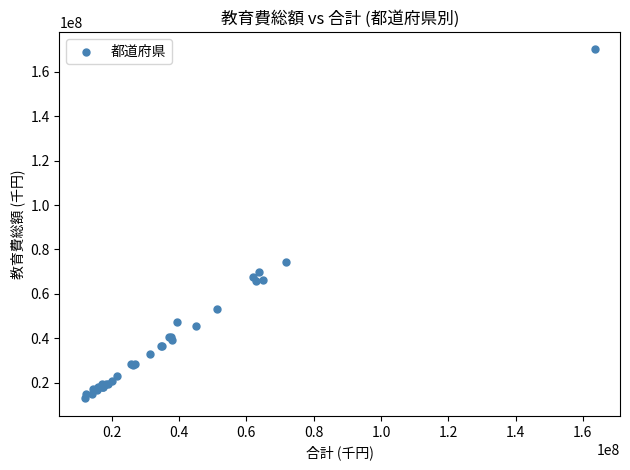

What Y value in the scatter plot is closest to 91493064?

74345444